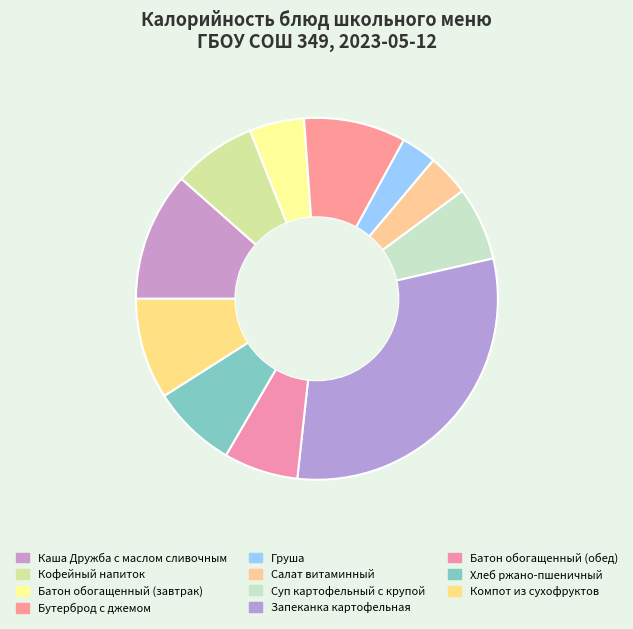

To the nearest percent, what portion does Запеканка картофельная represent?

30%